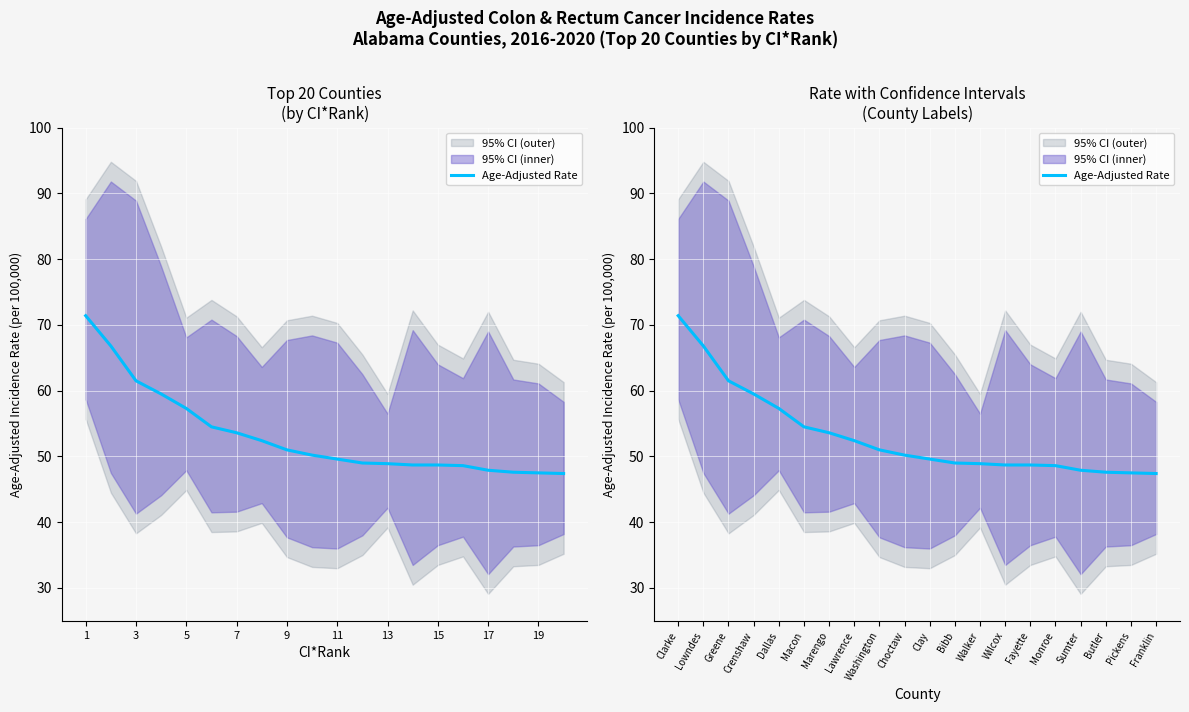

At which label does the data first exceed 50?

Clarke